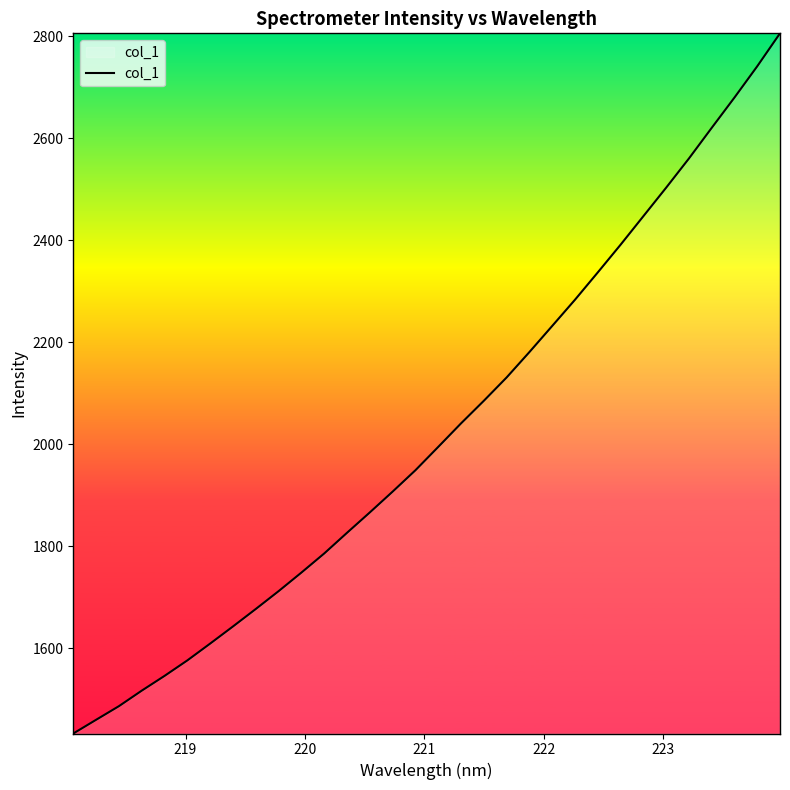

How many categories are shown in the chart?

32